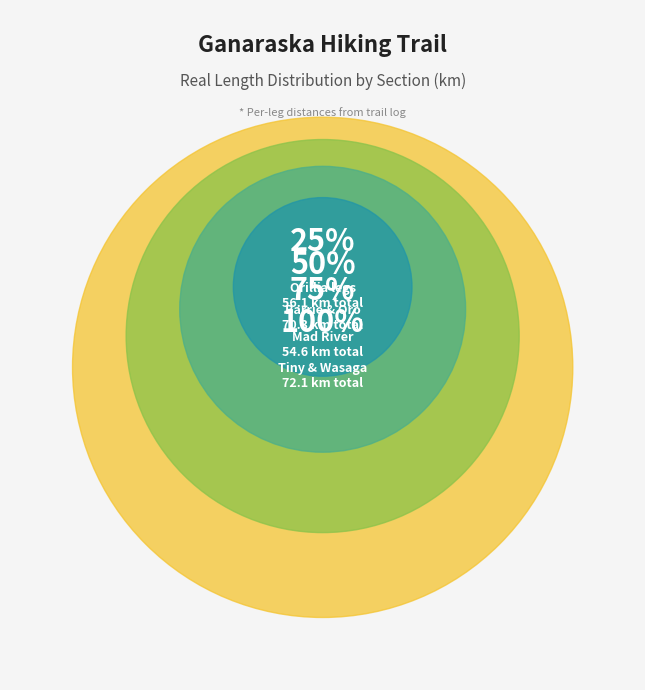

Do Midland and Barrie 1 together represent more than half of the pie?

No